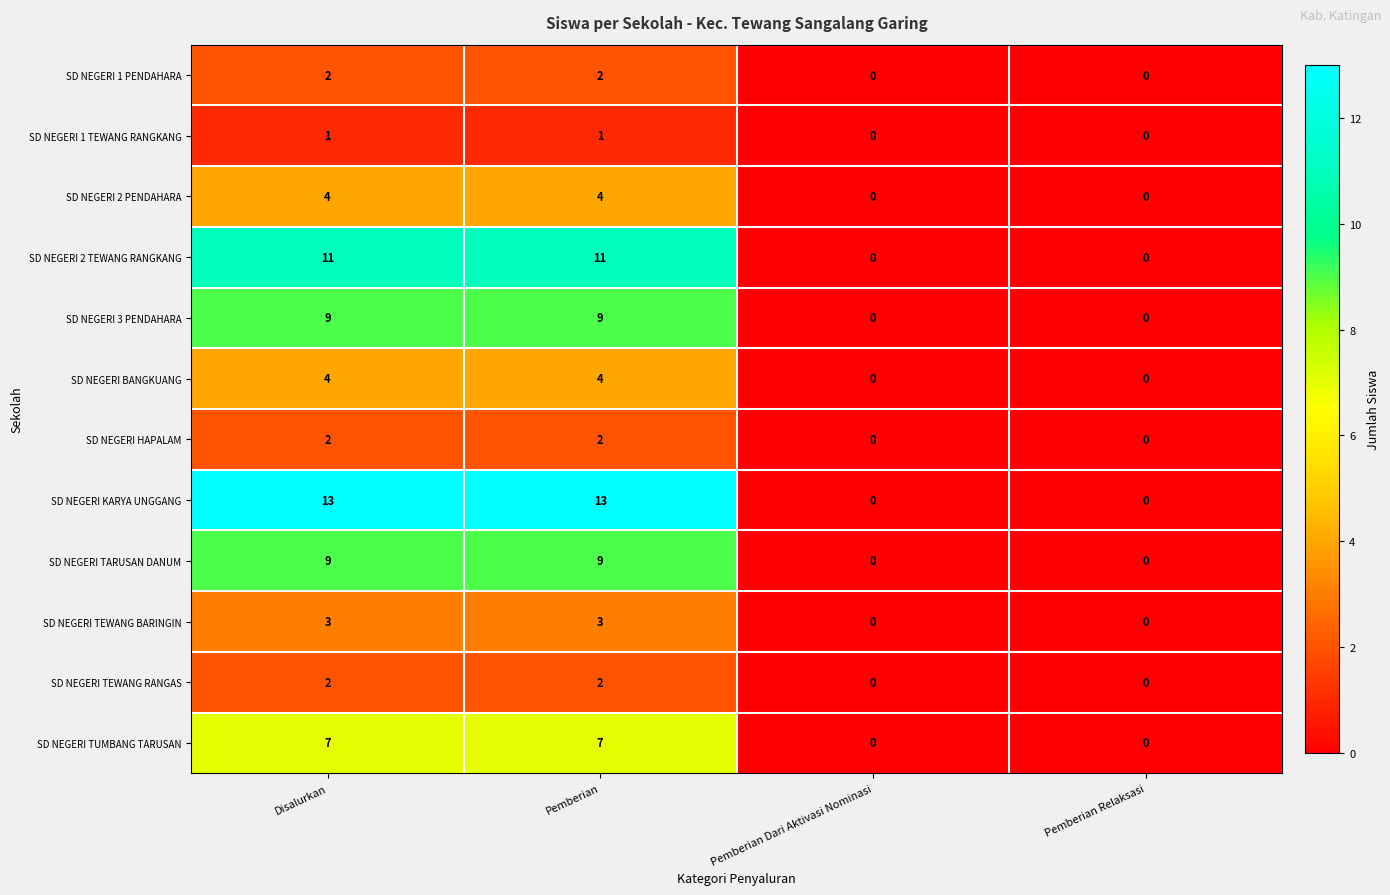

Is the value of SD NEGERI TEWANG RANGAS at Pemberian greater than the value of SD NEGERI TARUSAN DANUM at Pemberian Relaksasi?

Yes